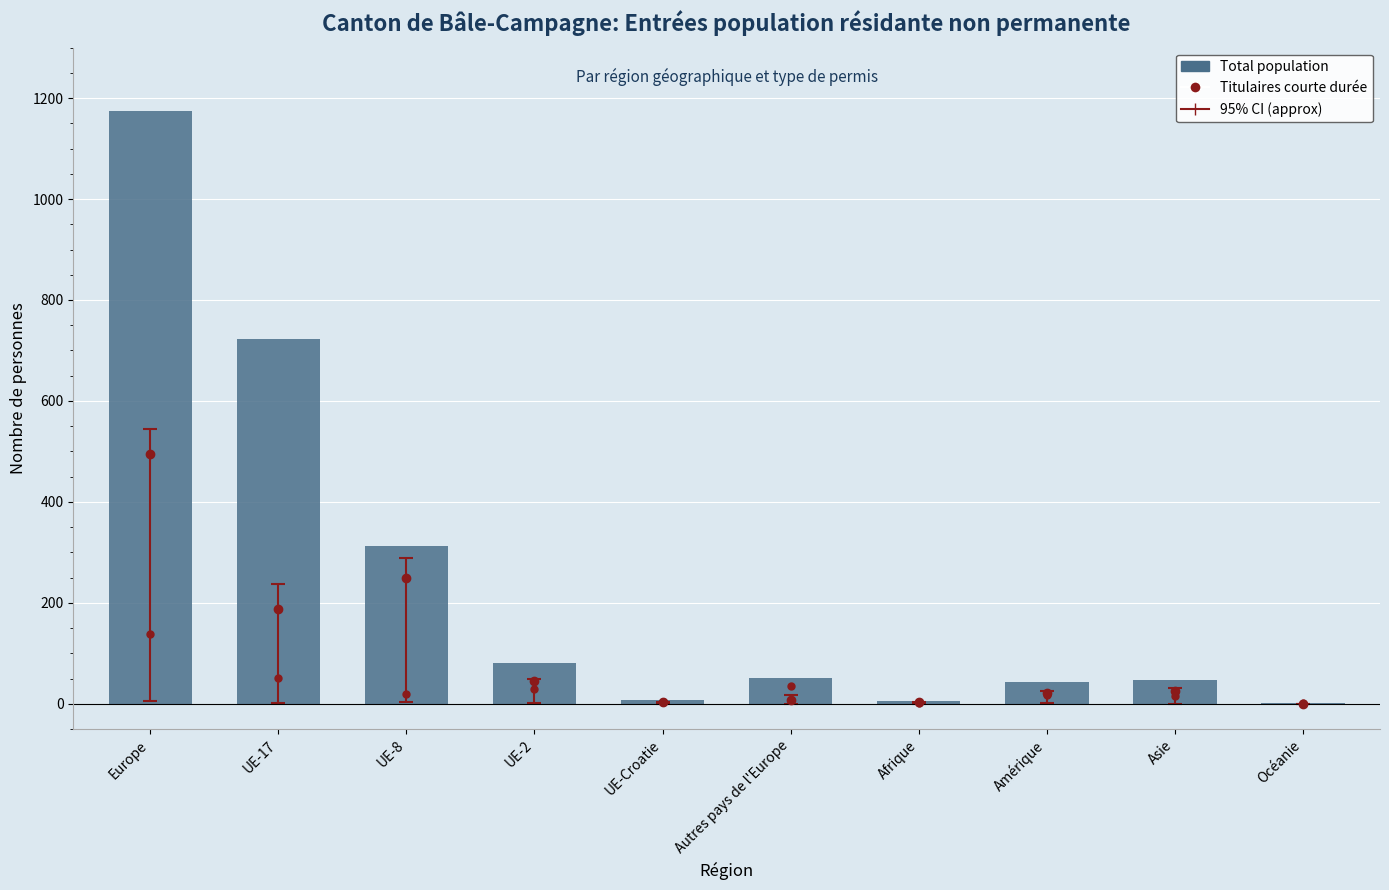

Which series contains the highest Y value?

Total population